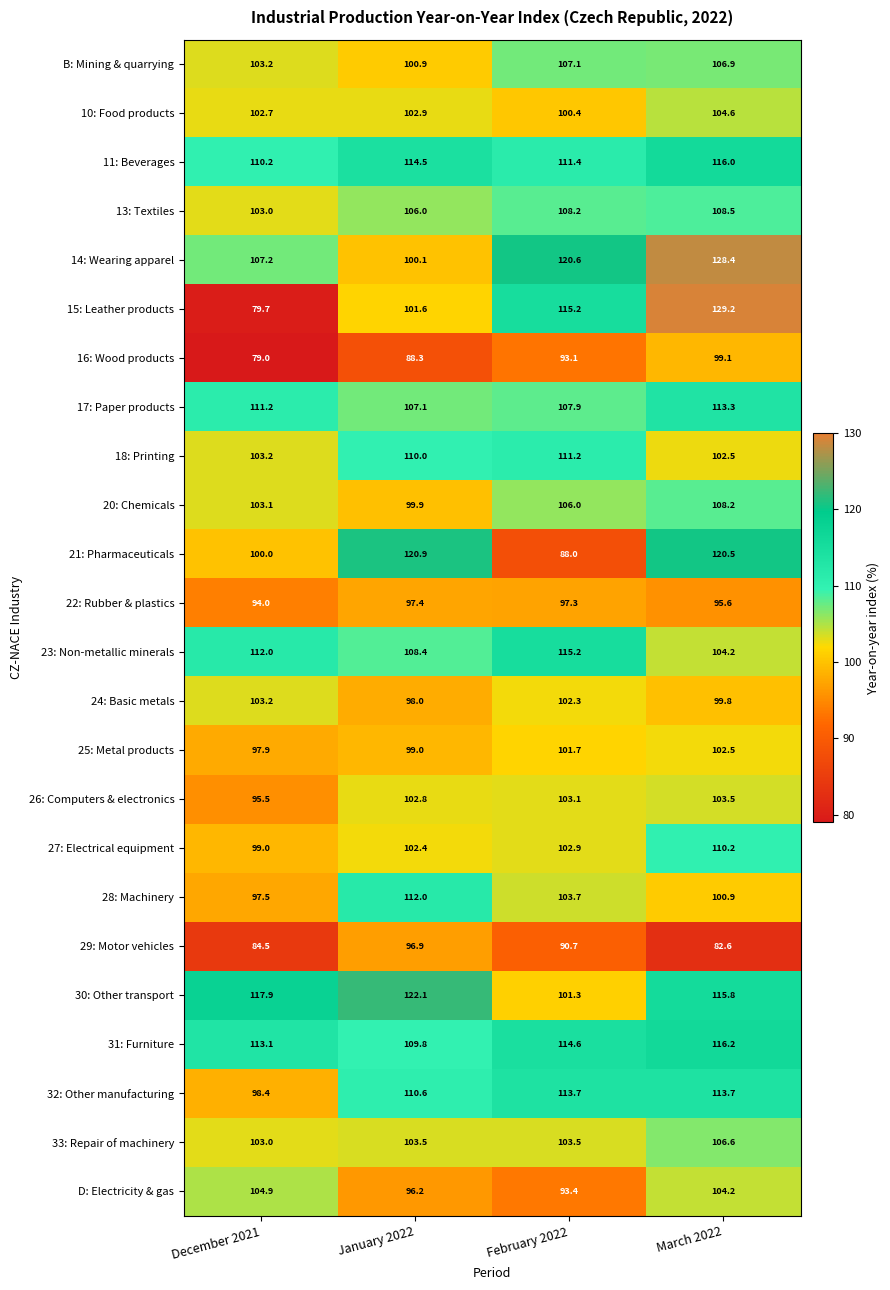

How many data points does each series have?

4